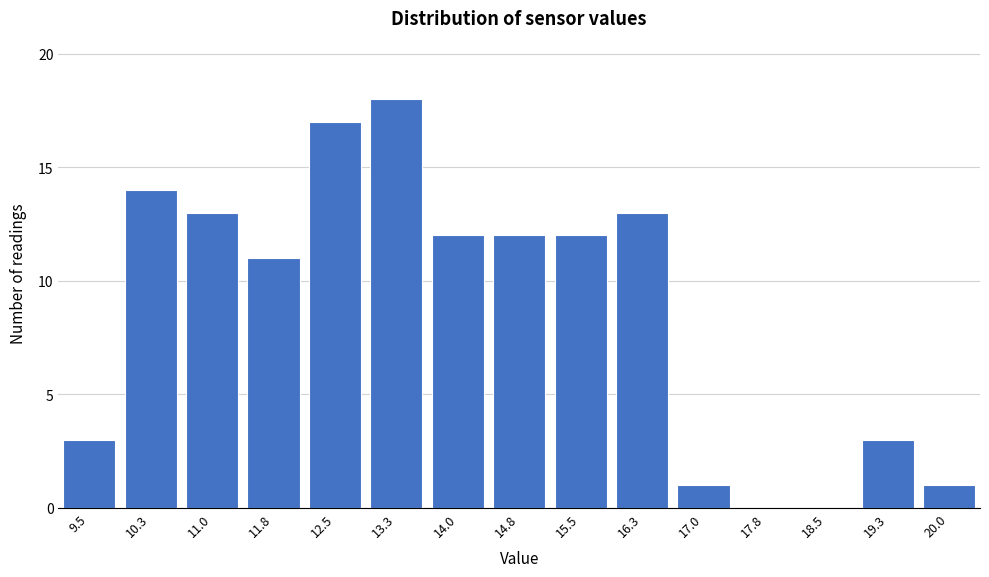

Reading left to right, extract all data points from this chart.

9.5=3	10.3=14	11.0=13	11.8=11	12.5=17	13.3=18	14.0=12	14.8=12	15.5=12	16.3=13	17.0=1	17.8=0	18.5=0	19.3=3	20.0=1